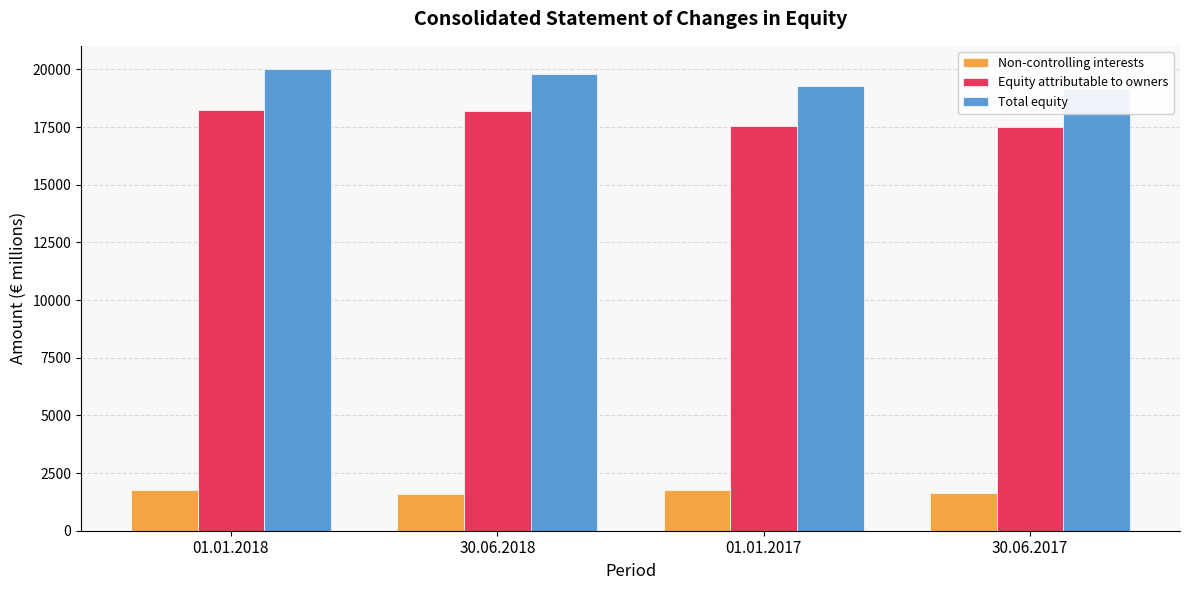

What is the sum of all Total equity values?

78259.8